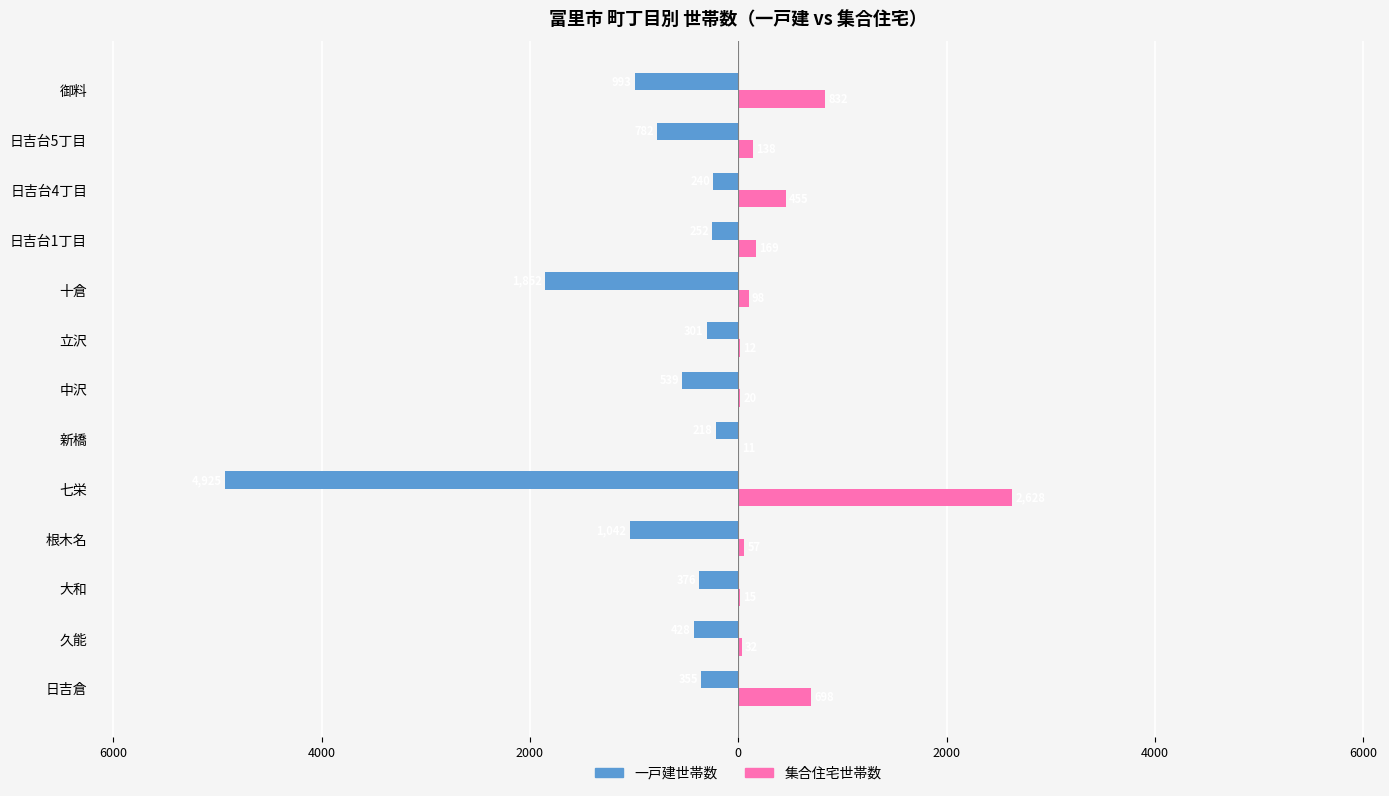

What are all the series names shown in the legend?

一戸建世帯数, 集合住宅世帯数